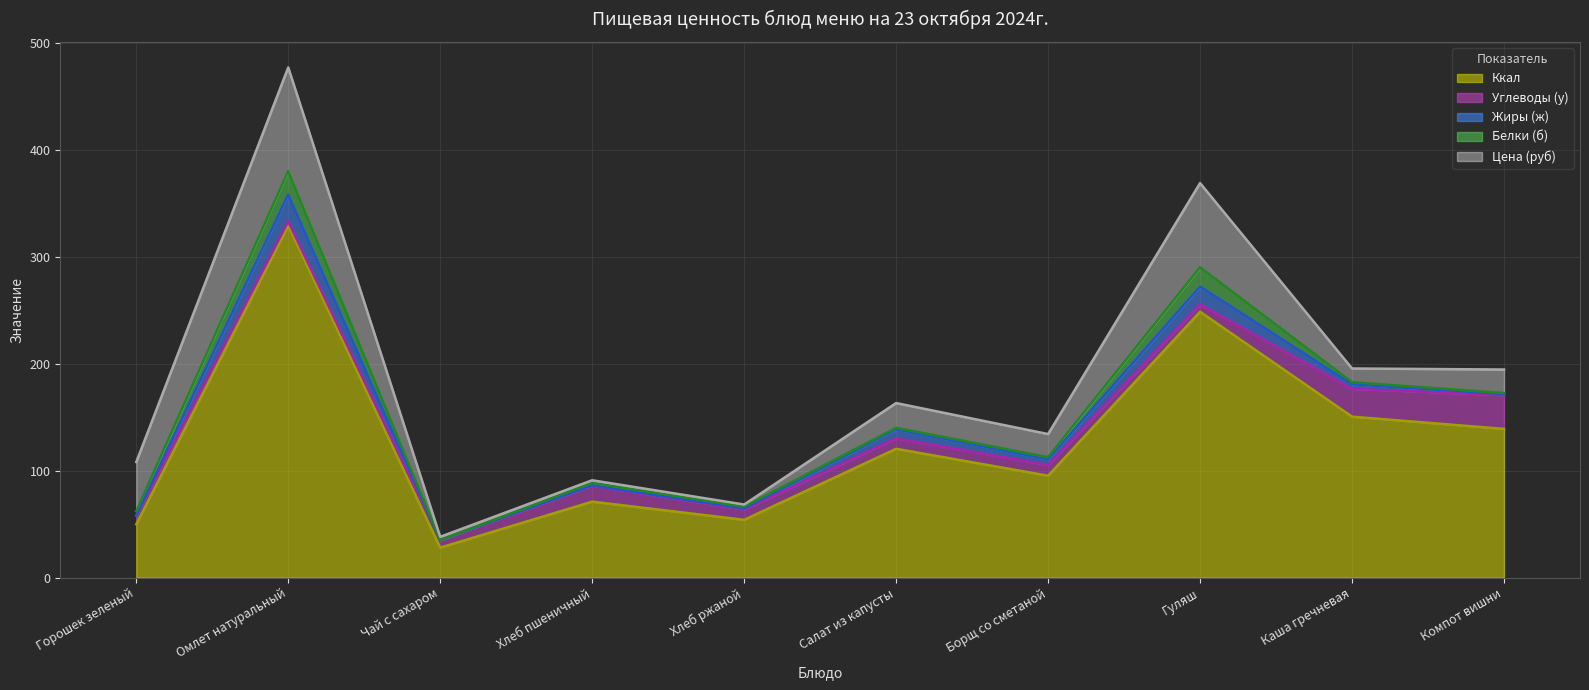

Which series has the largest total across all categories?

Ккал